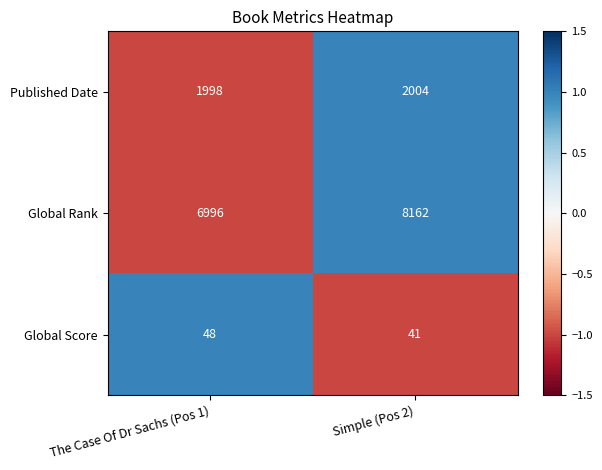

What is the difference between the highest and lowest values at Simple (Pos 2)?

8121